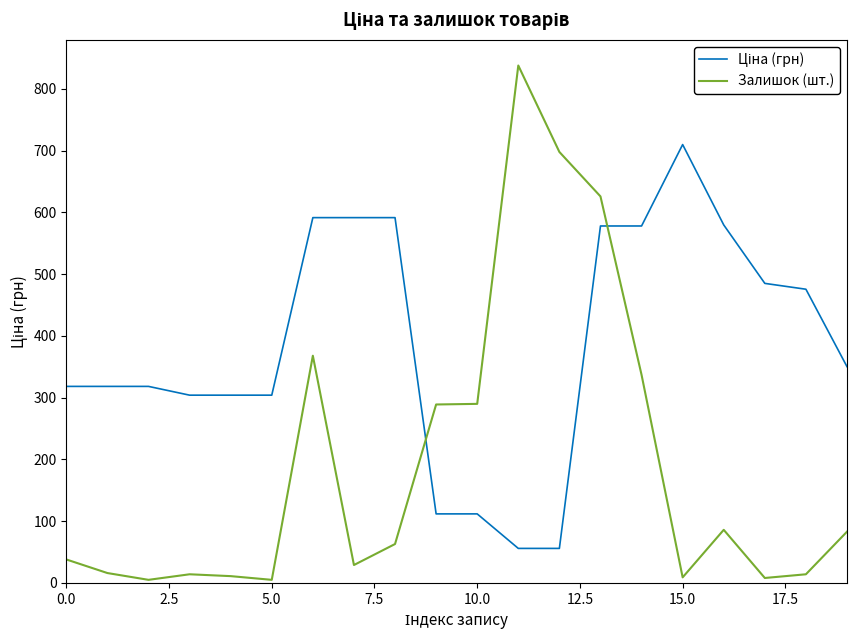

What is the difference between the maximum and minimum values in the Залишок (шт.) series?

833.0